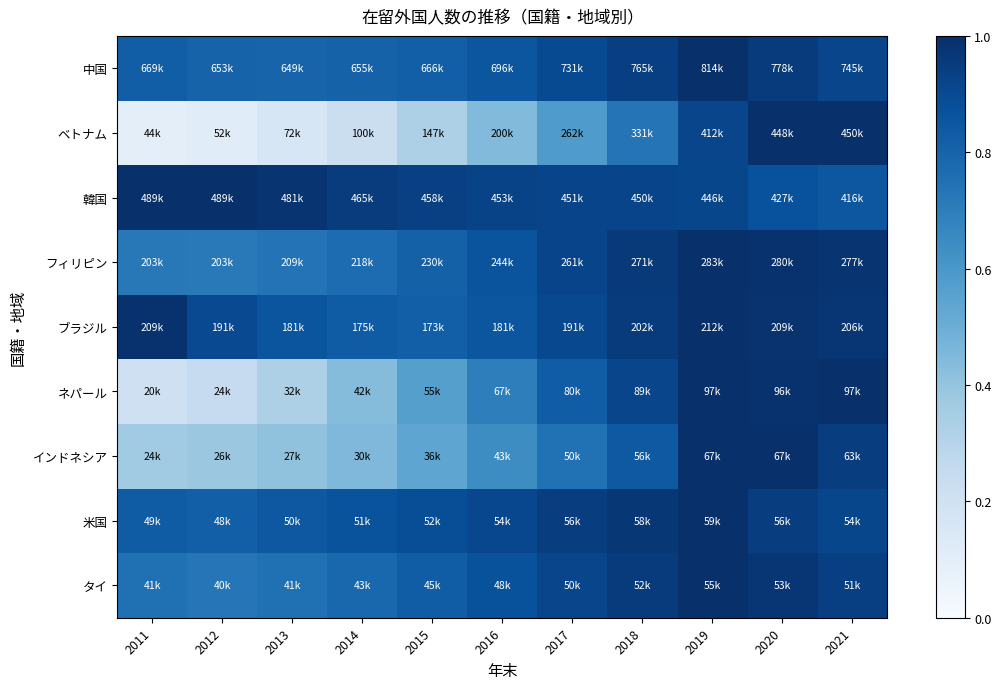

Rank the series at 2020 from highest to lowest value.

インドネシア, ベトナム, ネパール, フィリピン, ブラジル, タイ, 中国, 米国, 韓国